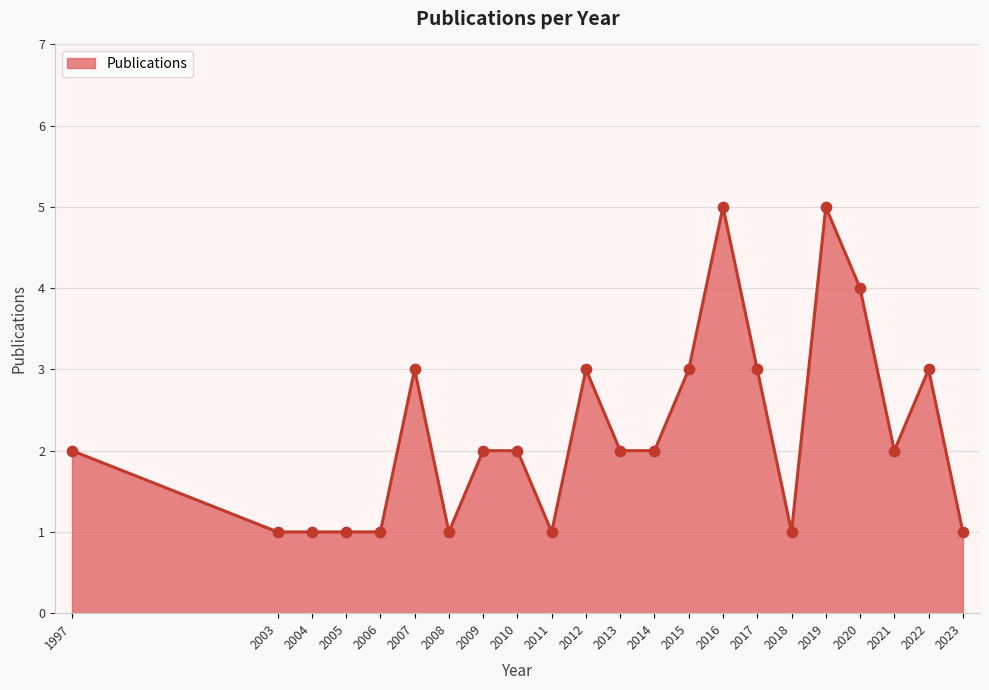

Which has a higher value, 2011 or 2016?

2016